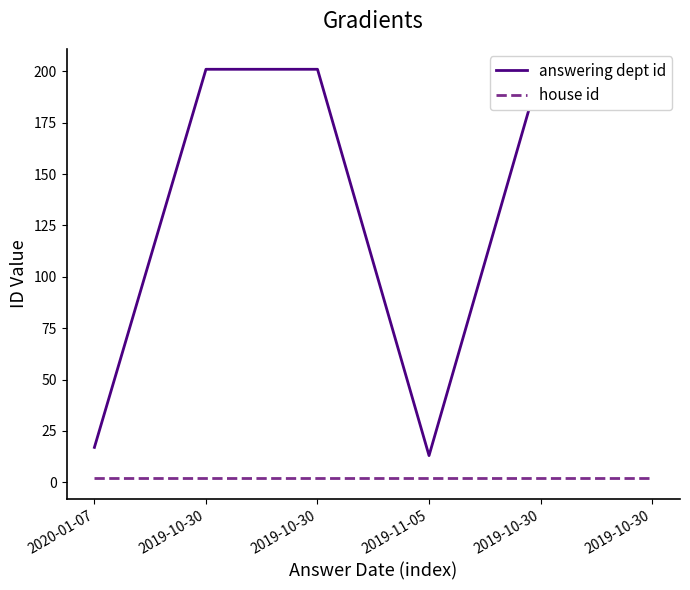

Which series has the largest range (max minus min)?

answering dept id